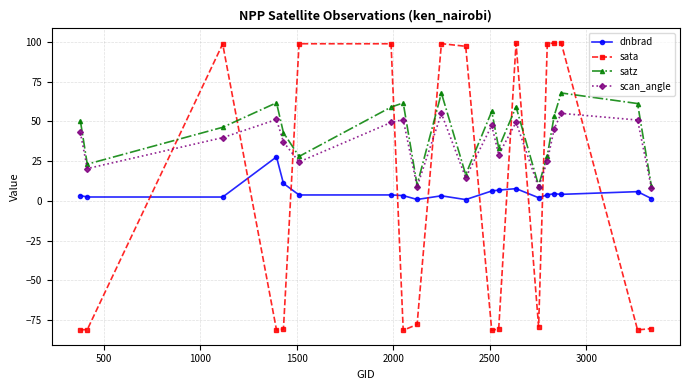

What is the value of the sata point at the 12th from the left?

-81.4